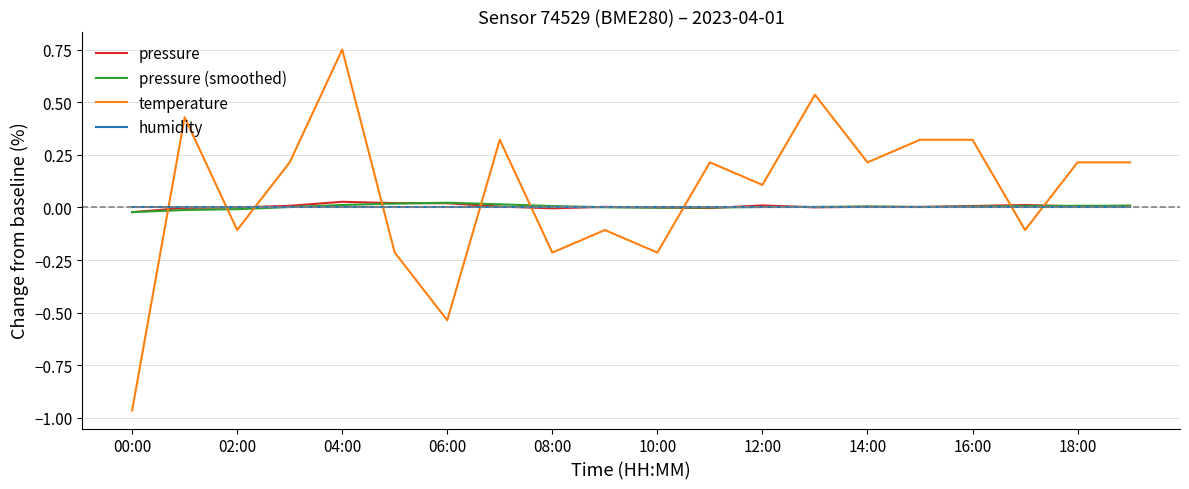

Which series has the widest spread of values?

temperature